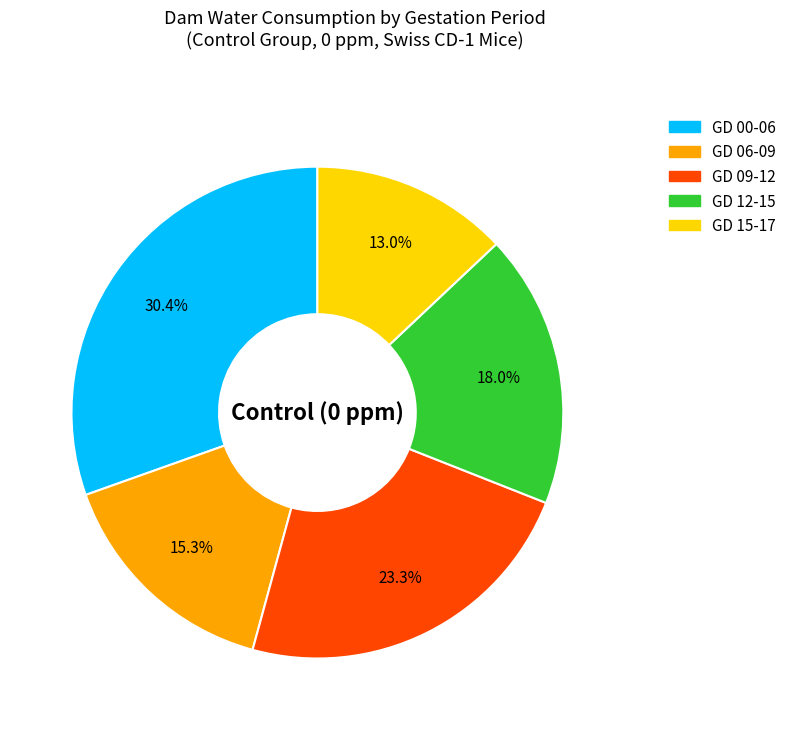

The GD 00-06 slice represents 30% of the pie. True or false?

True